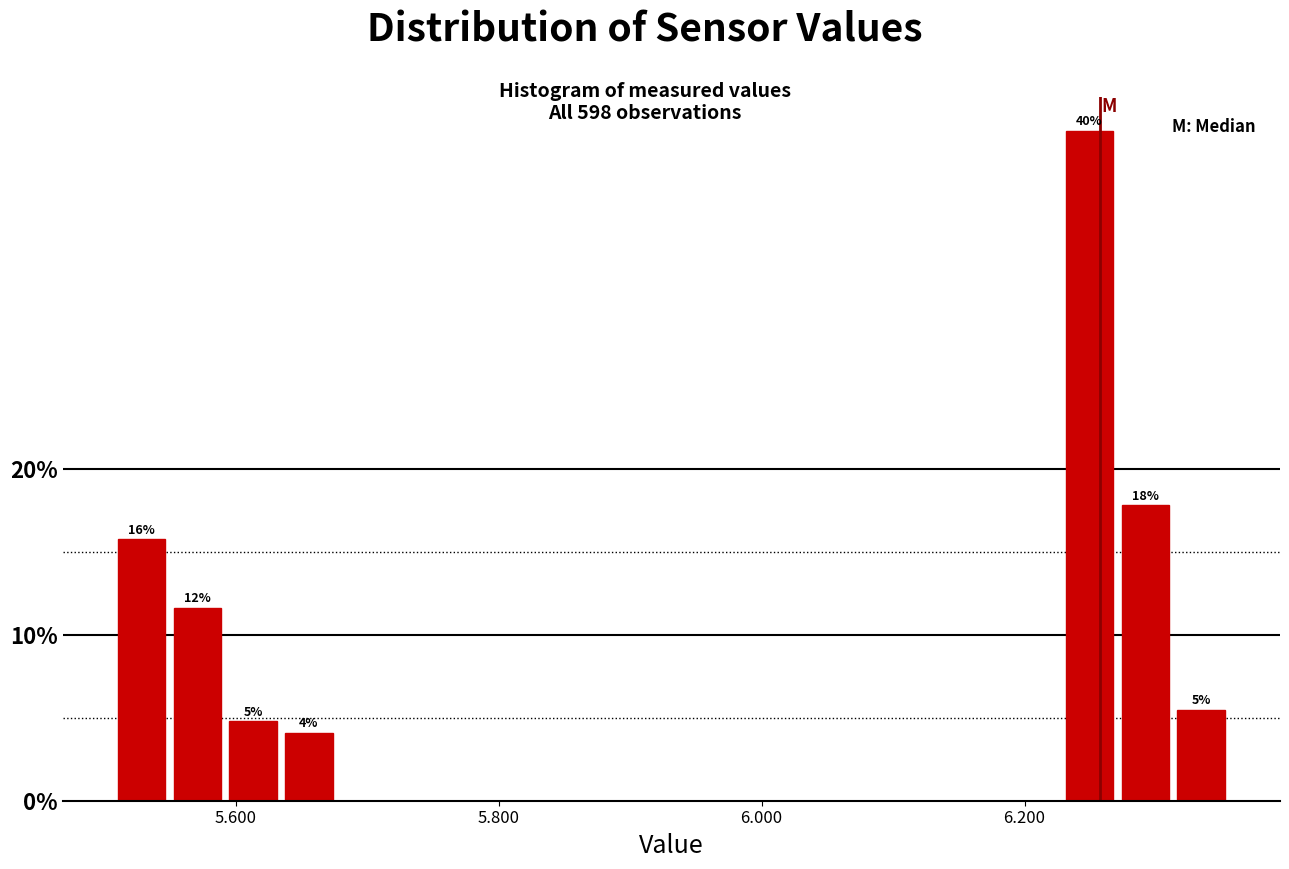

Read against the x-axis, roughly where is the centre of the tallest bar?

6.24